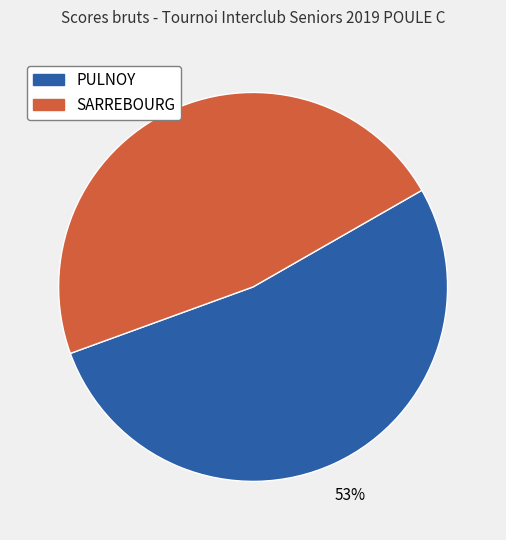

To the nearest percent, what is the combined percentage of PULNOY and SARREBOURG?

100%